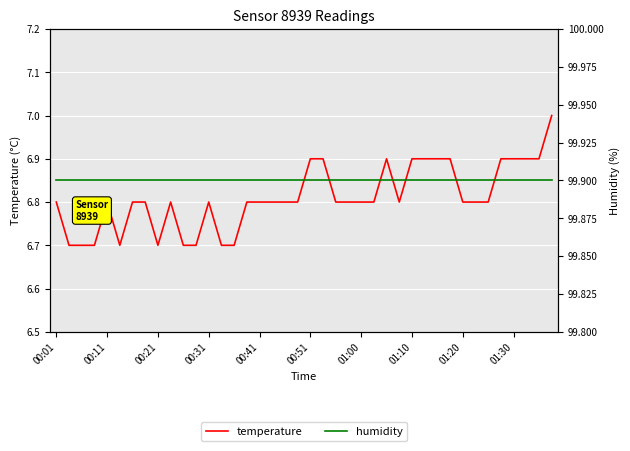

What is the highest value of the temperature series?

7.0